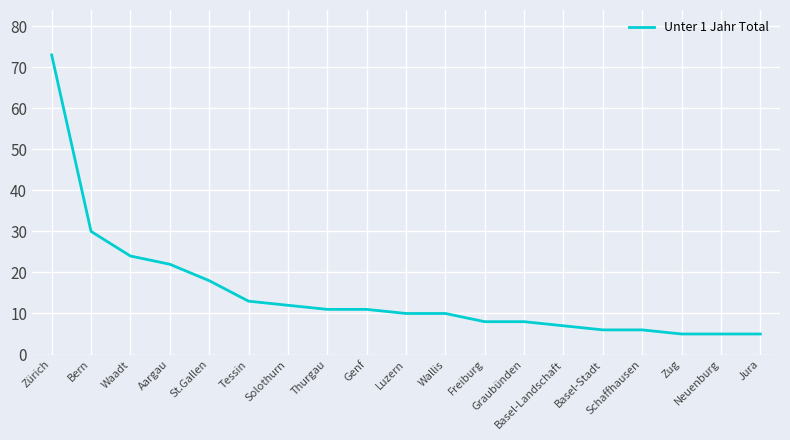

The chart shows a value of 11 at Thurgau. True or false?

True